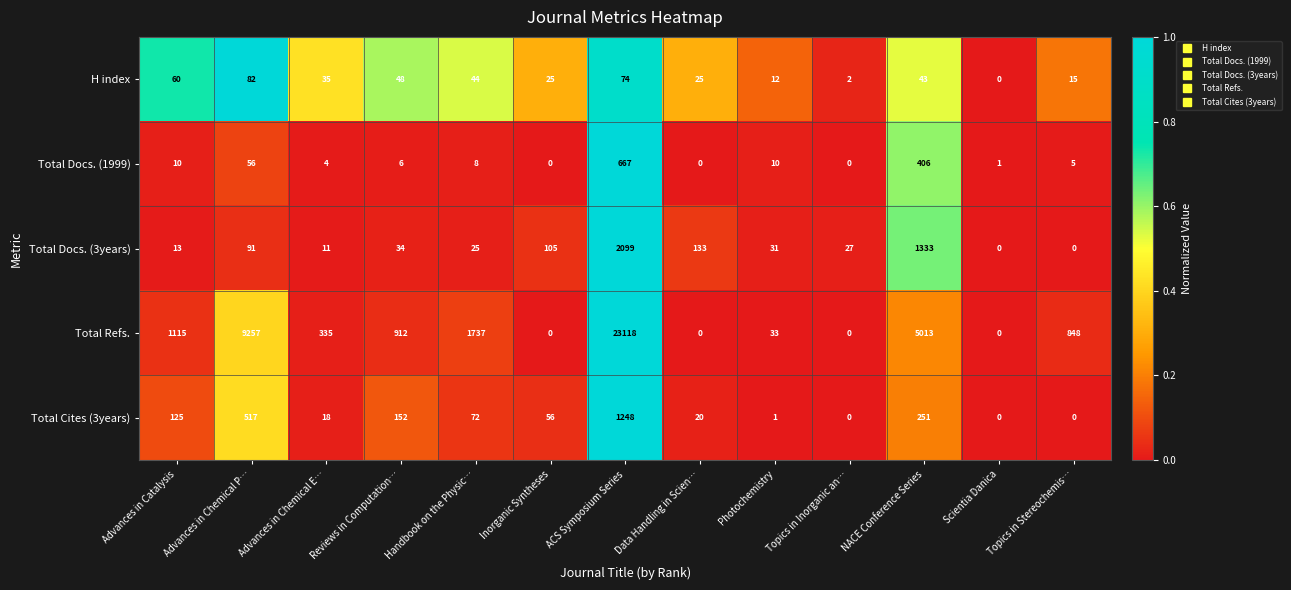

At how many categories does at least one series exceed 0?

13